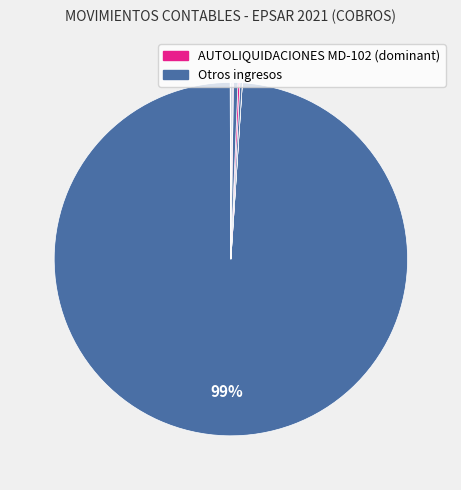

Is there any slice that represents more than half of the pie?

Yes